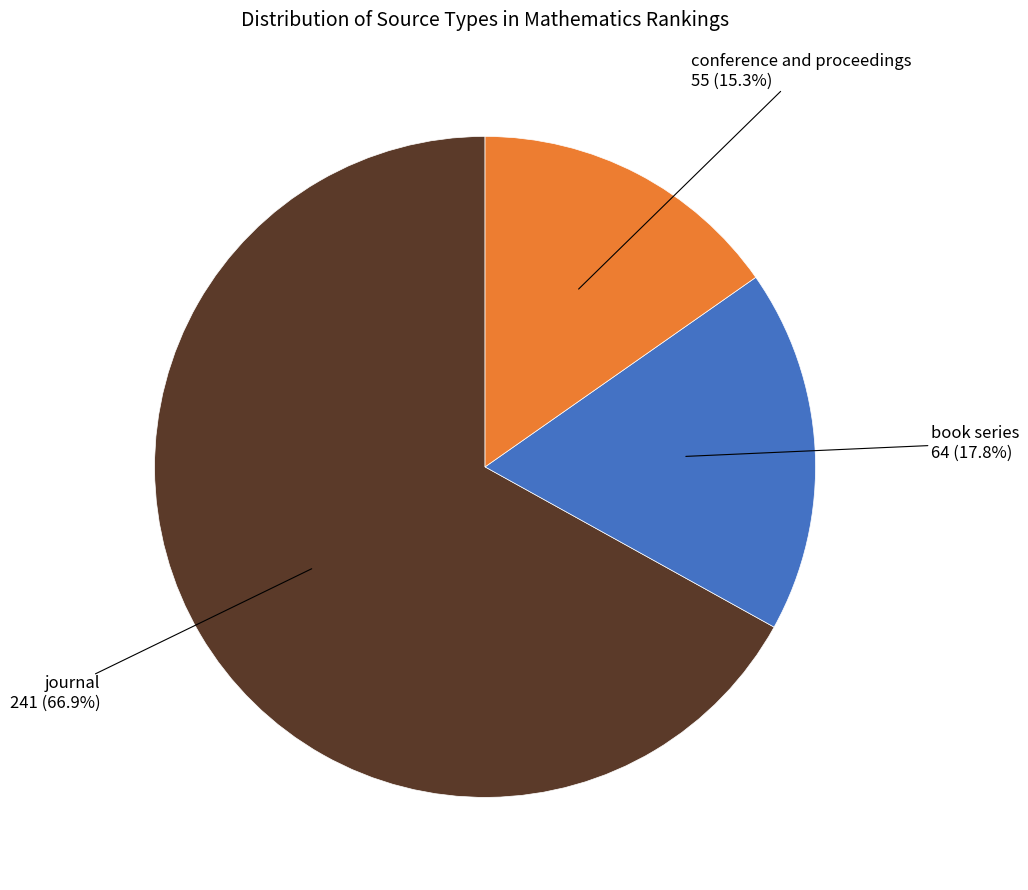

The book series slice represents 26% of the pie. True or false?

False